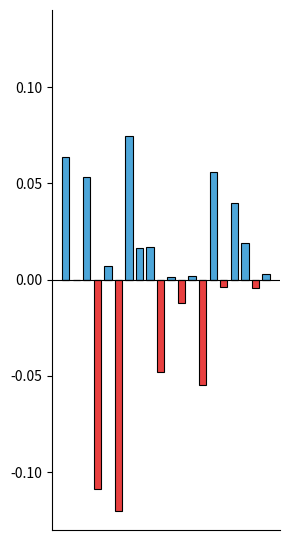

Reading left to right, what are all the values shown in this chart?

Positive: 0=0.1	1=0.0	2=0.1	3=0.0	4=0.0	5=0.0	6=0.1	7=0.0	8=0.0	9=0.0	10=0.0	11=0.0	12=0.0	13=0.0	14=0.1	15=0.0	16=0.0	17=0.0	18=0.0	19=0.0
Negative: 0=0.0	1=-0.0	2=0.0	3=-0.1	4=0.0	5=-0.1	6=0.0	7=0.0	8=0.0	9=-0.0	10=0.0	11=-0.0	12=0.0	13=-0.1	14=0.0	15=-0.0	16=0.0	17=0.0	18=-0.0	19=0.0